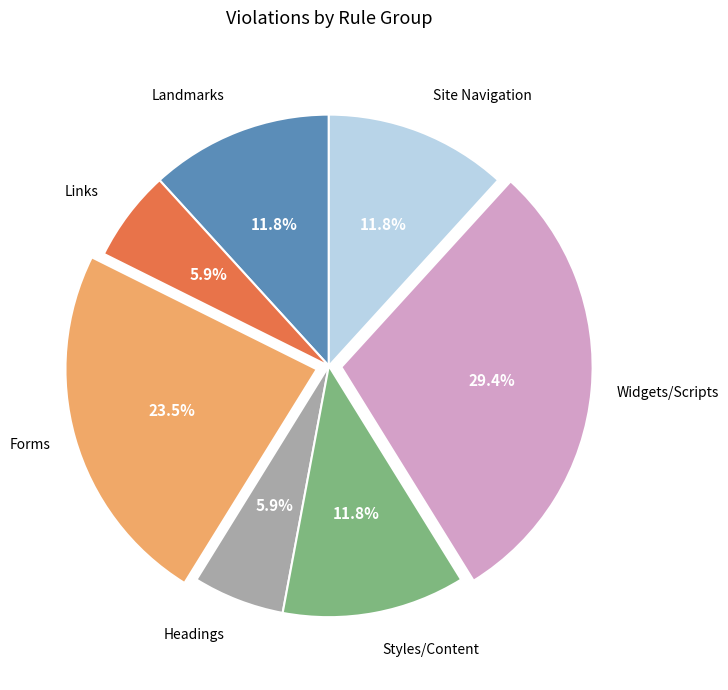

Does any single category account for the majority?

No